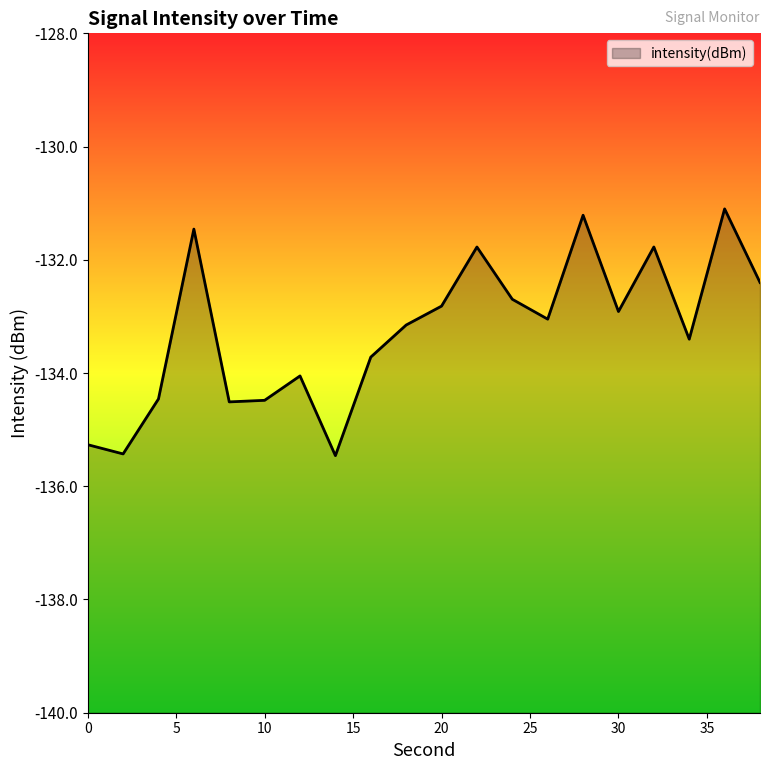

The chart shows a value of -31.2 at 19. True or false?

False